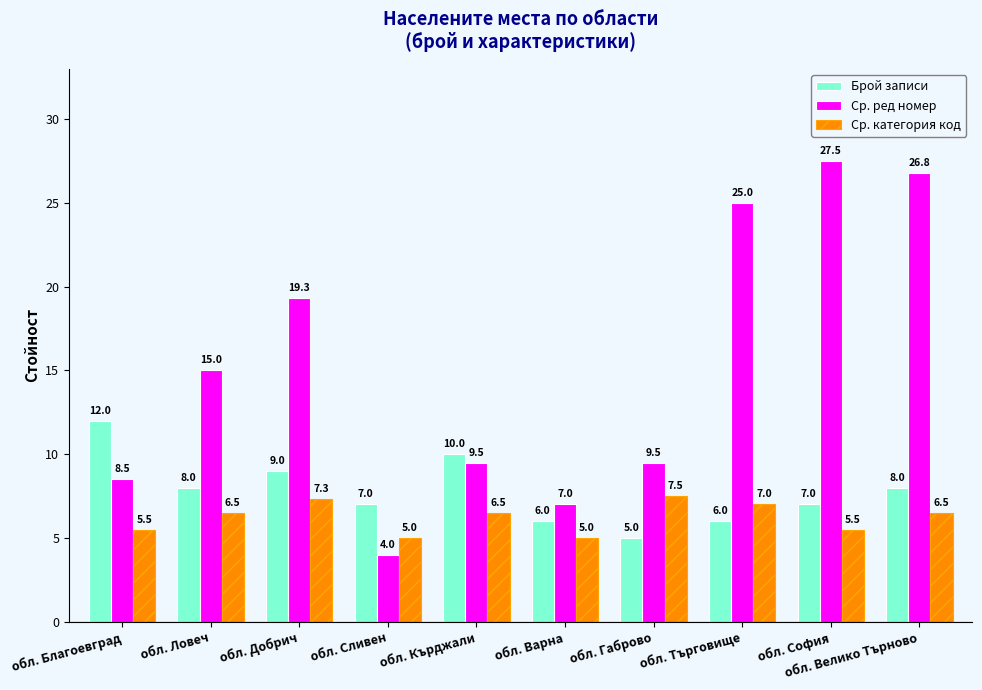

How many data points in Брой записи are less than 8?

5